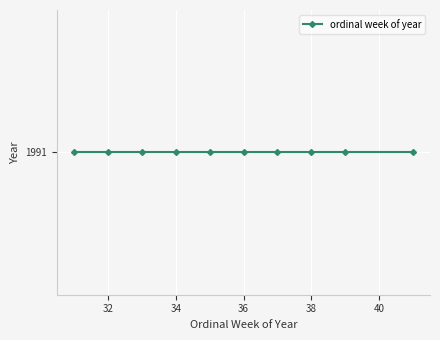

What is the maximum value shown in the chart?

41